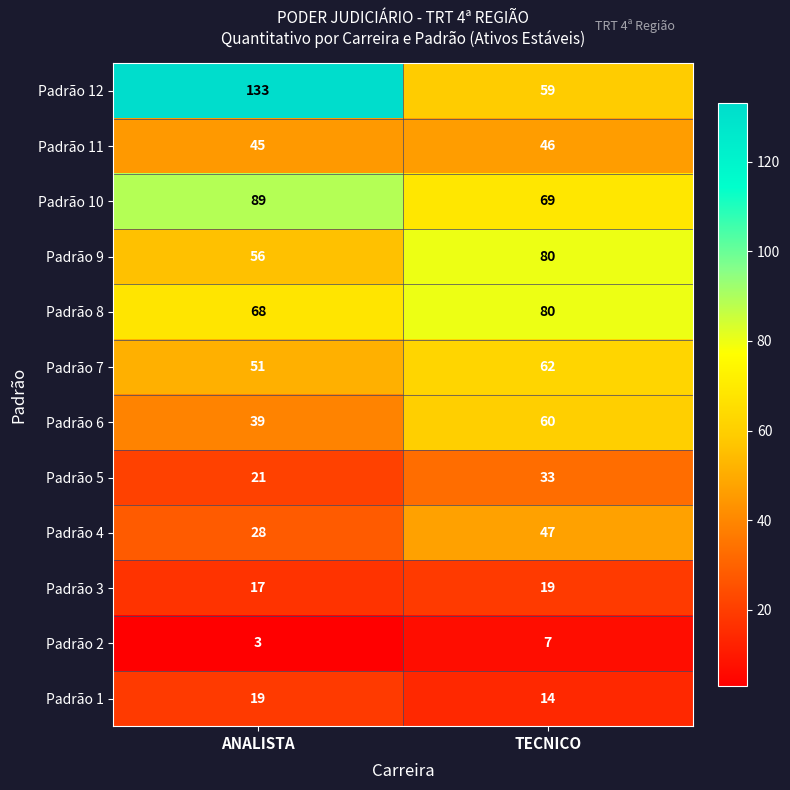

True or false: Padrão 3 has a value of 6 at TECNICO.

False